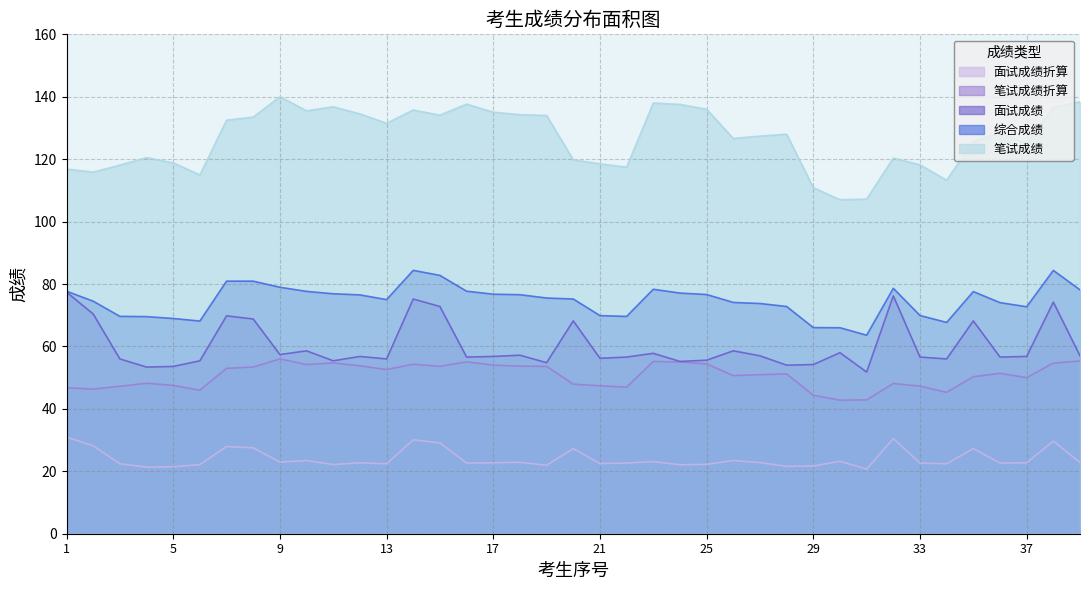

How many lines are shown in the chart?

5